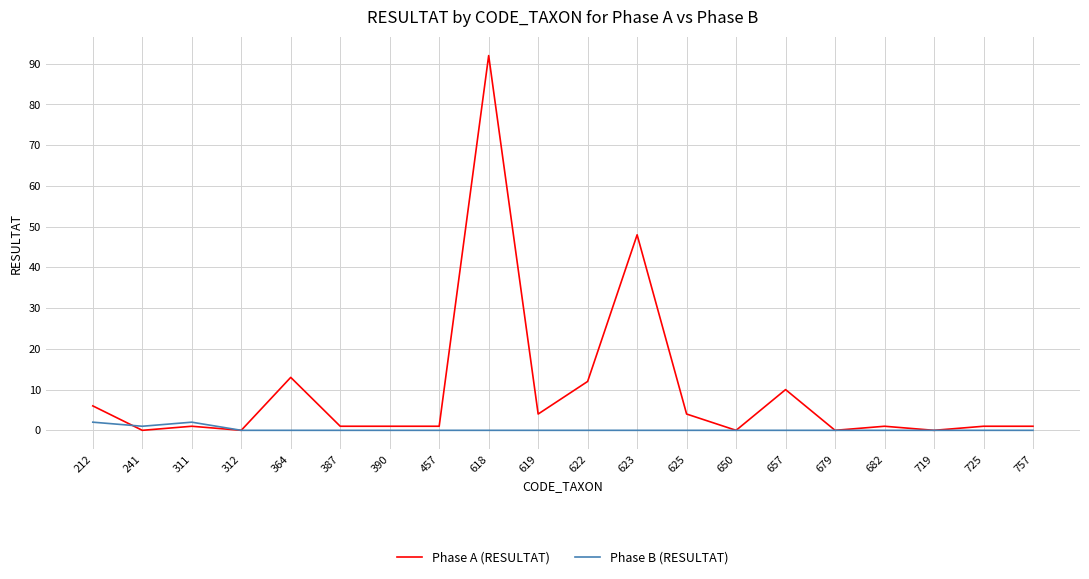

Which series has the widest spread of values?

Phase A (RESULTAT)